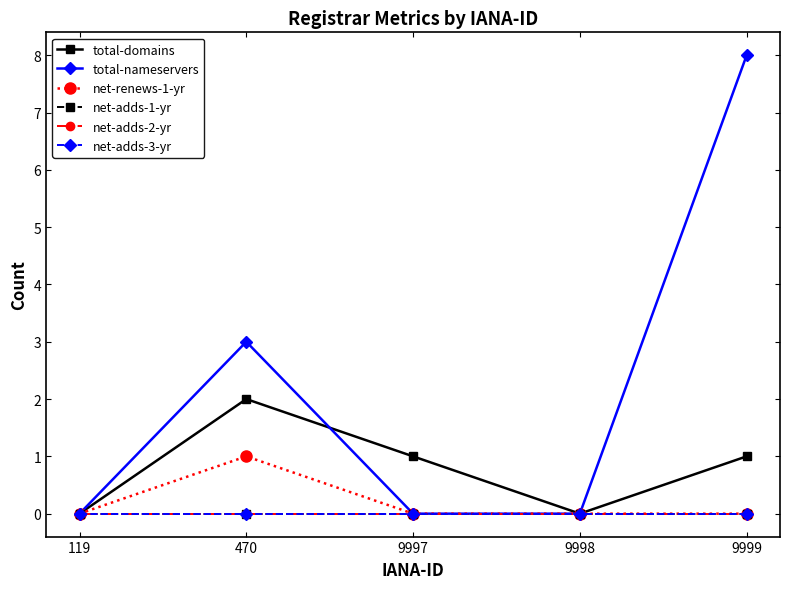

Does the chart have visible grid lines?

No